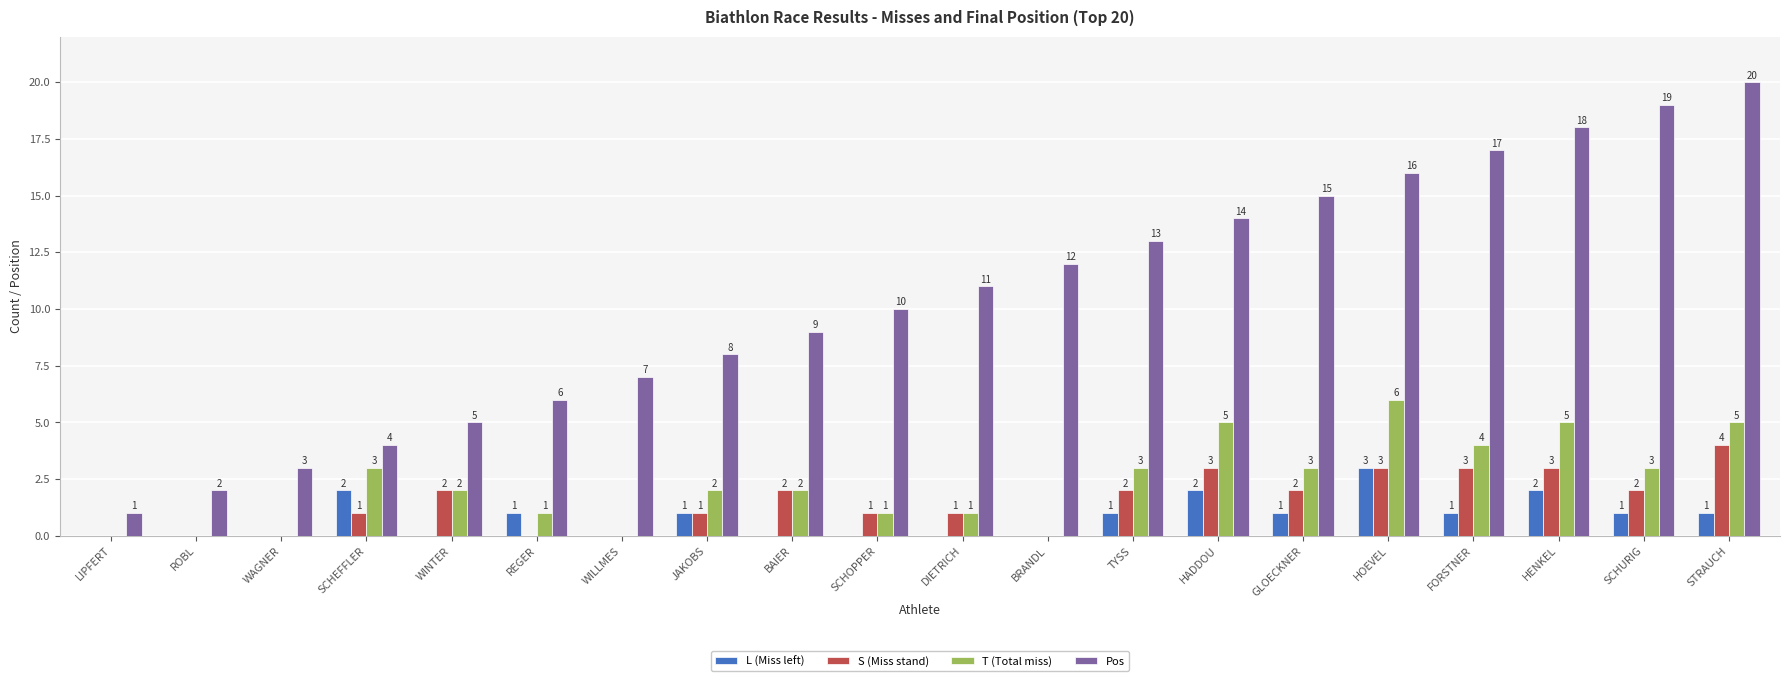

How many S (Miss stand) values are between 0 and 3?

19